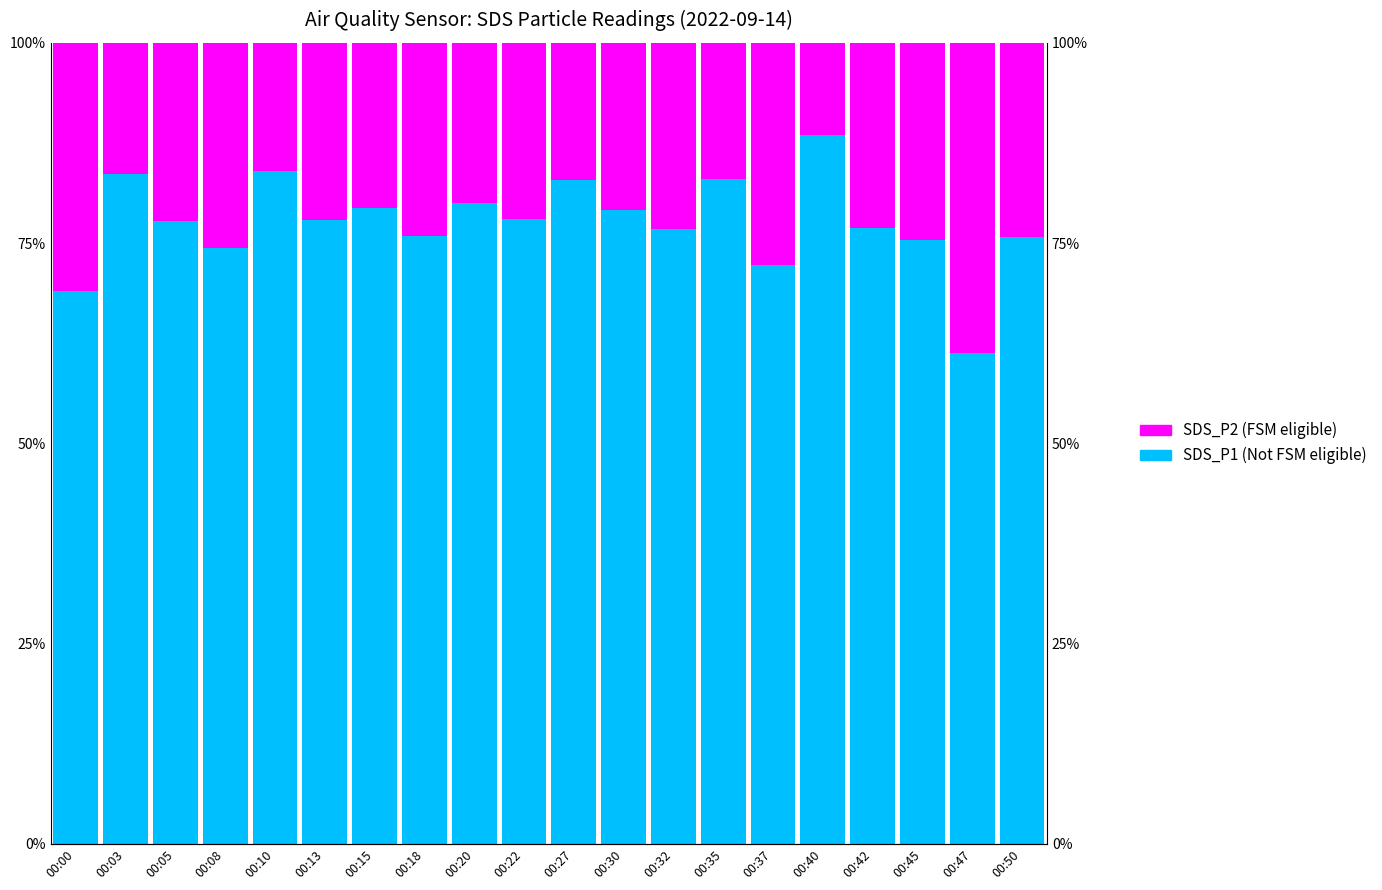

Which series has the largest range (max minus min)?

SDS_P1 (Not FSM eligible)